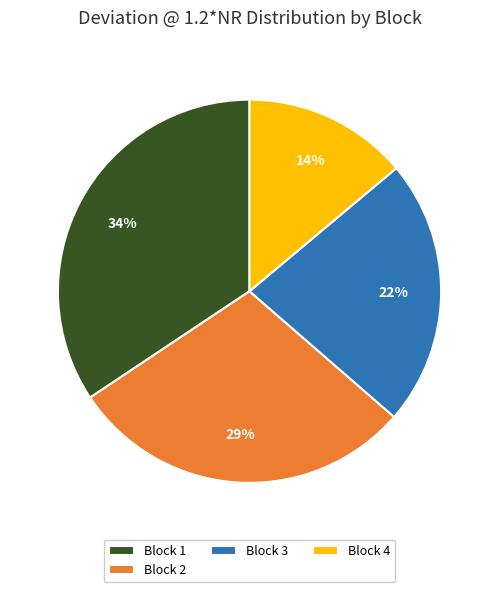

Does Block 1 represent more than half of the total?

No